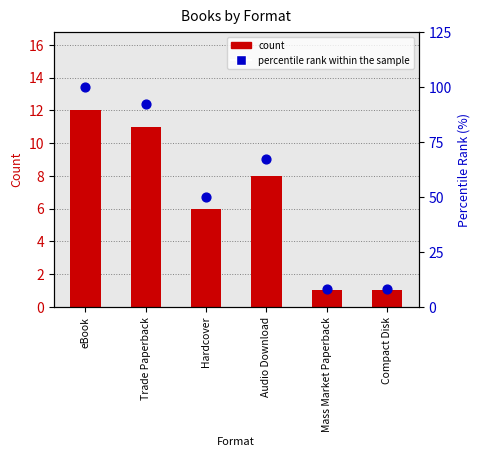

Which series contains the lowest Y value?

count